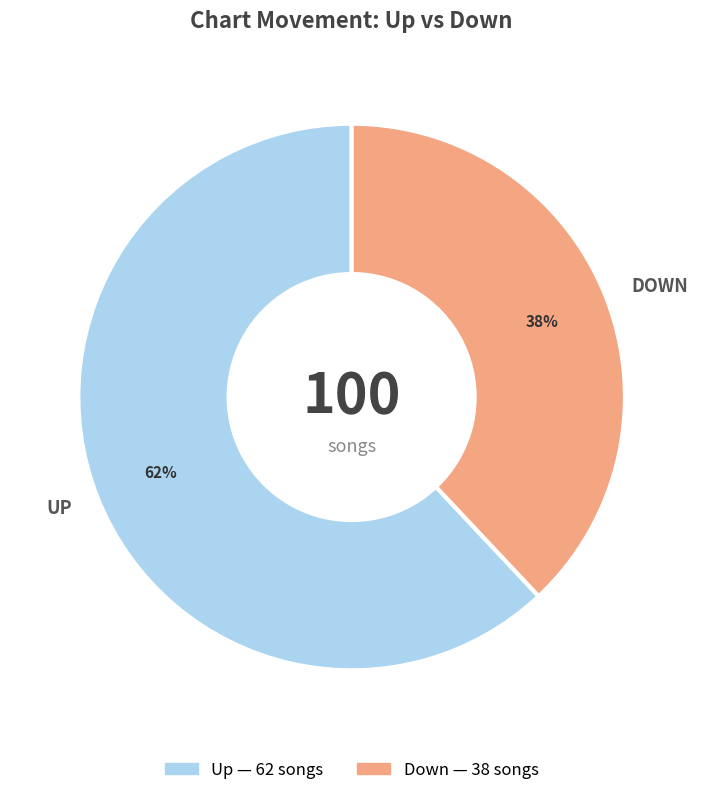

To the nearest percent, what is the difference between the largest and smallest slice percentages?

24%